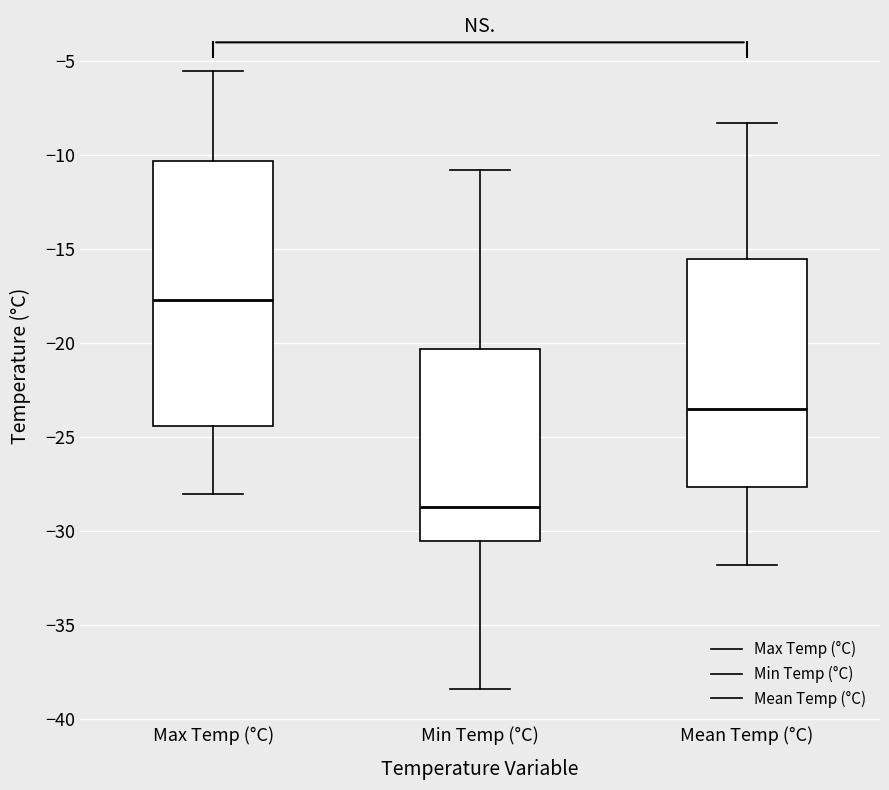

Which box has the highest median line?

Max Temp (°C)